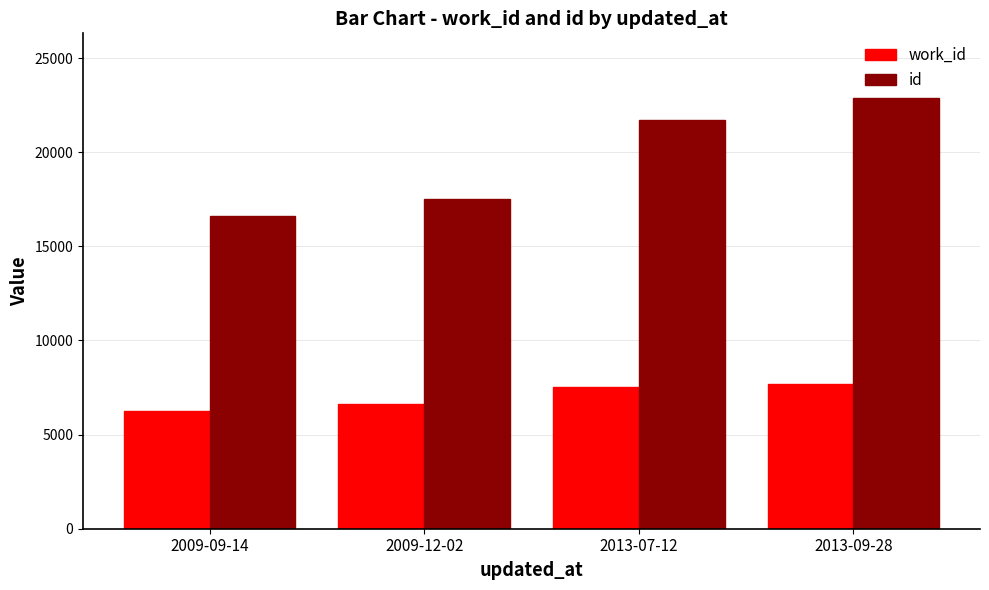

How many data points in id are less than 21702?

2